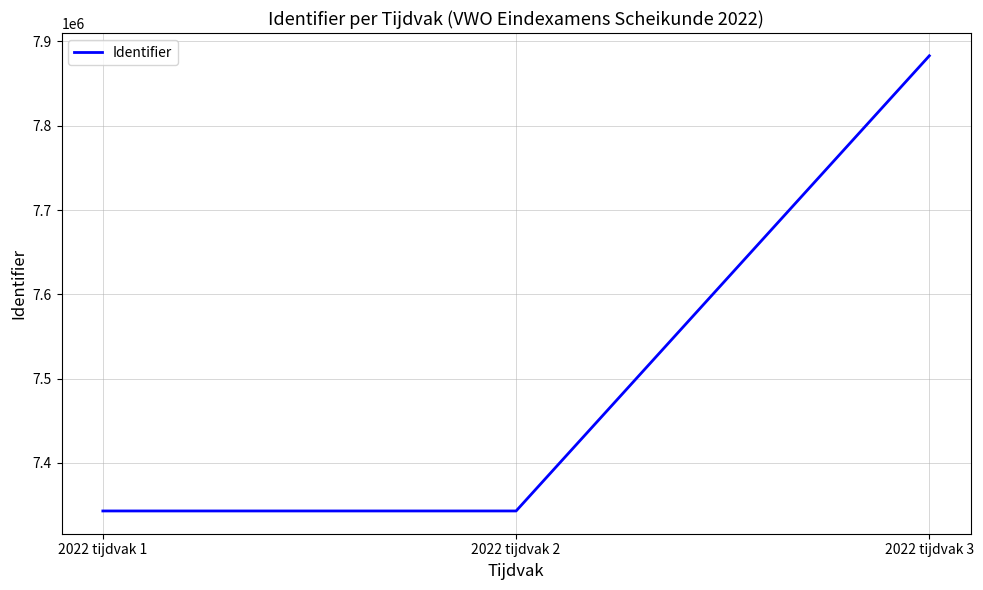

Between 2022 tijdvak 2 and 2022 tijdvak 3, which is larger?

2022 tijdvak 3